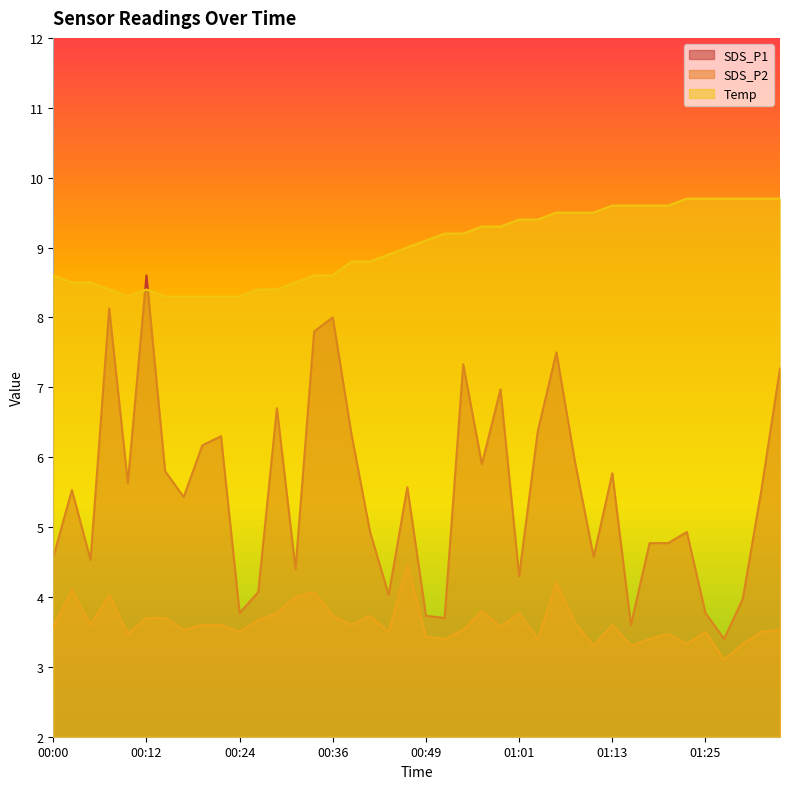

Which series ends up on top after the final intersection of SDS_P1 and Temp?

Temp